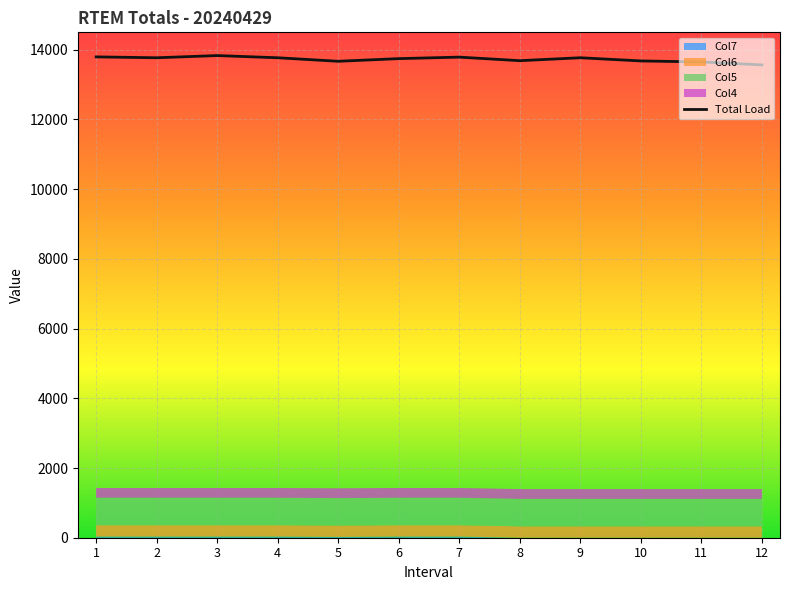

True or false: the data shows 3955.4 at 3.

False